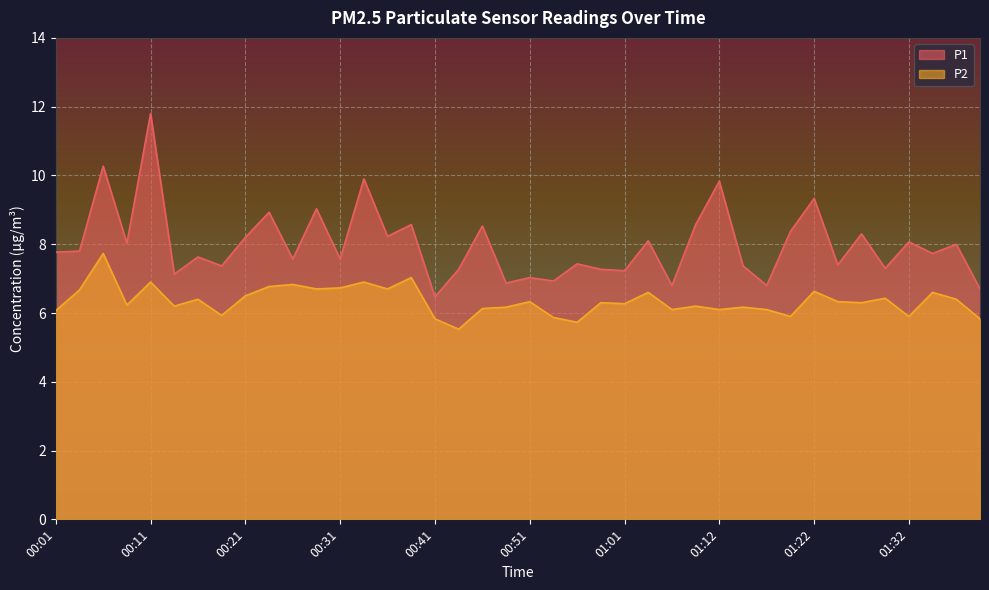

Which series has the largest range (max minus min)?

P1